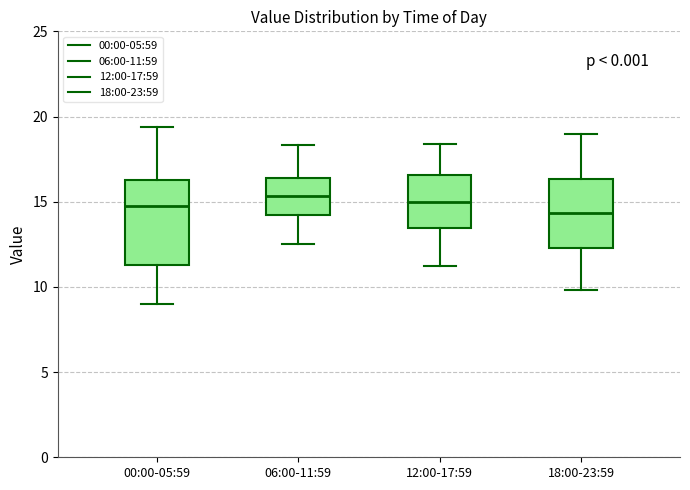

Reading left to right, read every box against the y-axis: the position of its median line, the range the box covers, and the ends of its whiskers. The values are not printed on the chart, so give them approximately, as read against the axis.

00:00-05:59: median 15.0, box 11.5 to 16.5, whiskers 9.0 to 19.5
06:00-11:59: median 15.5, box 14.0 to 16.5, whiskers 12.5 to 18.5
12:00-17:59: median 15.0, box 13.5 to 16.5, whiskers 11.0 to 18.5
18:00-23:59: median 14.5, box 12.5 to 16.5, whiskers 10.0 to 19.0